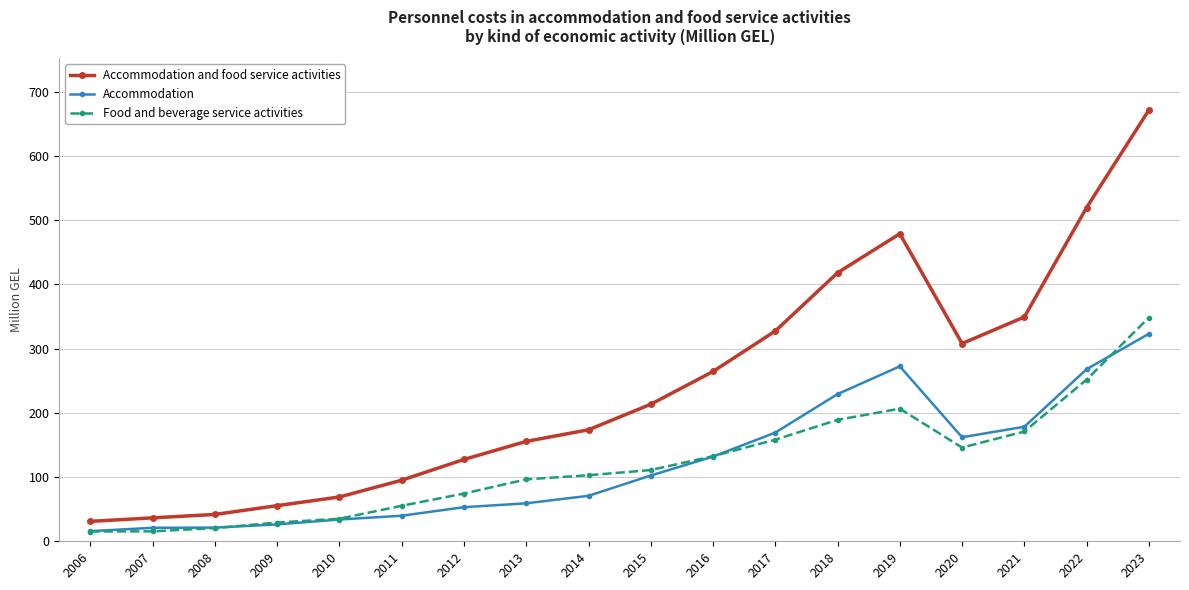

True or false: Accommodation has more than 0 interior local peaks.

True